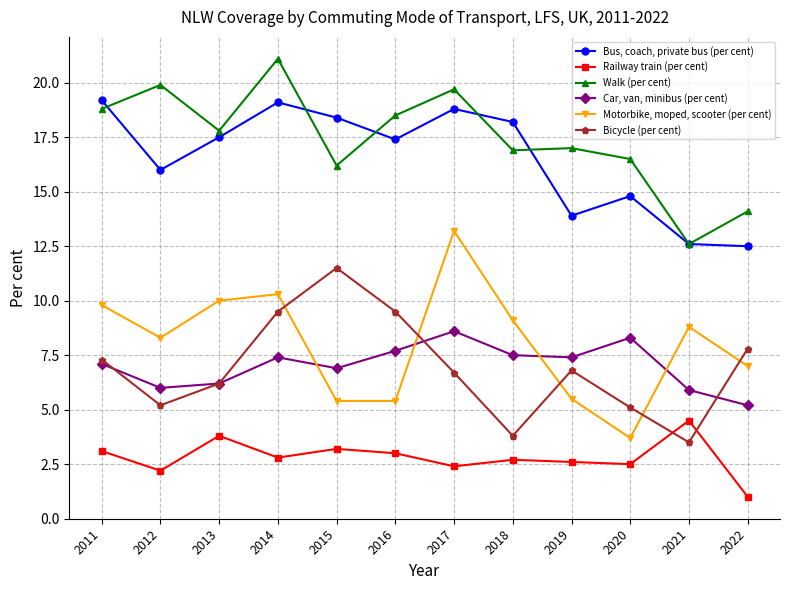

What is the difference between the highest and lowest values at 2016?

15.5